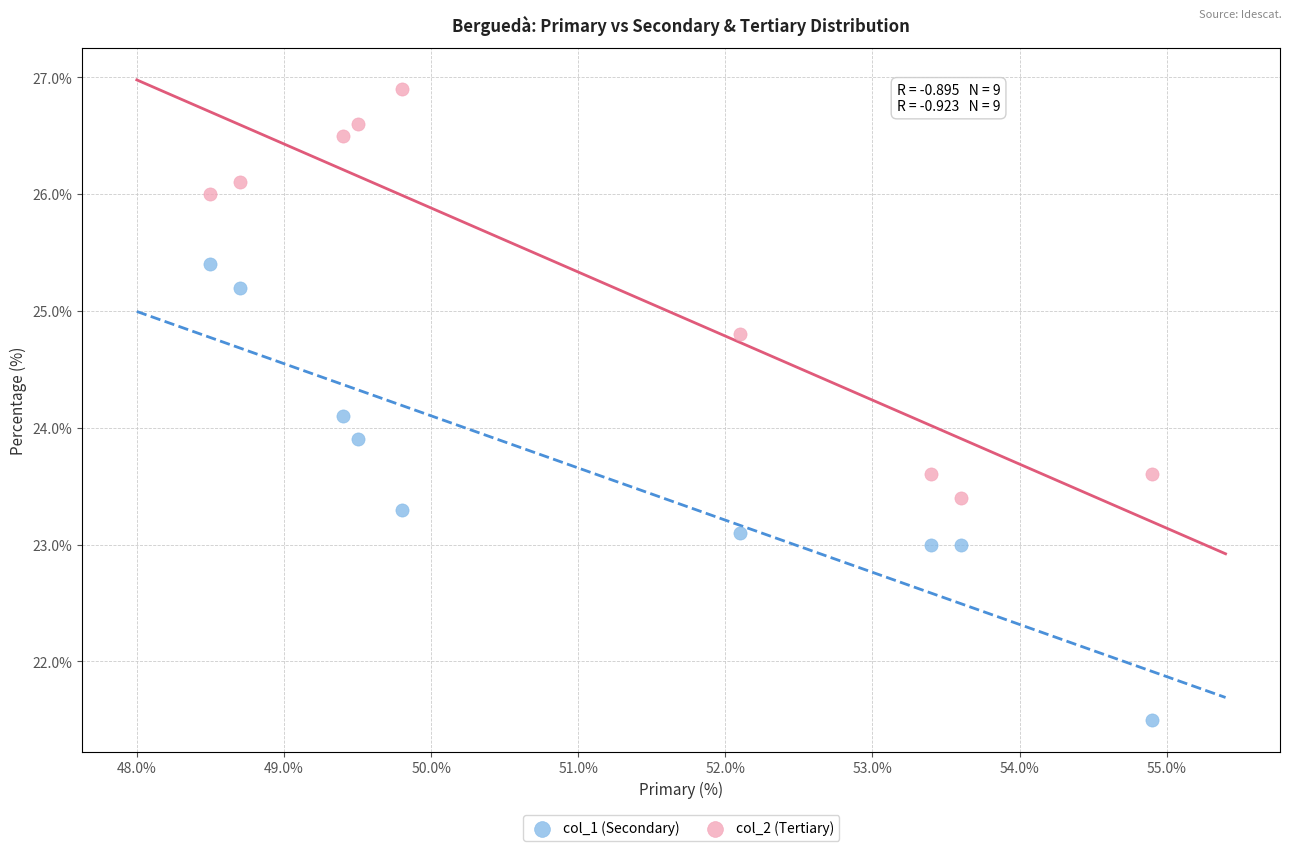

Which series contains the highest Y value?

col_2 (Tertiary)